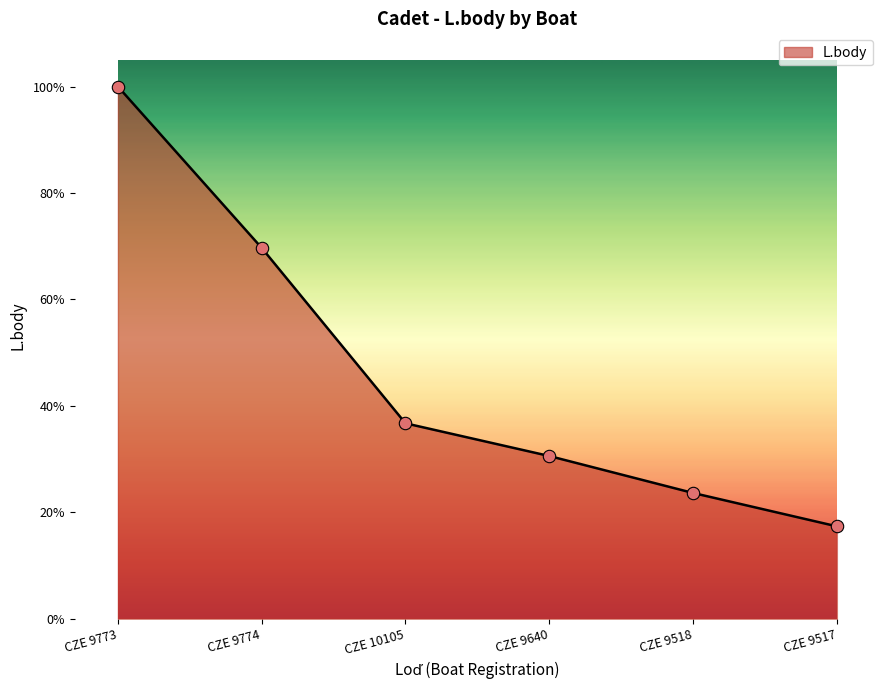

Approximately how many times larger is the value at CZE 9773 compared to CZE 9517?

5.8